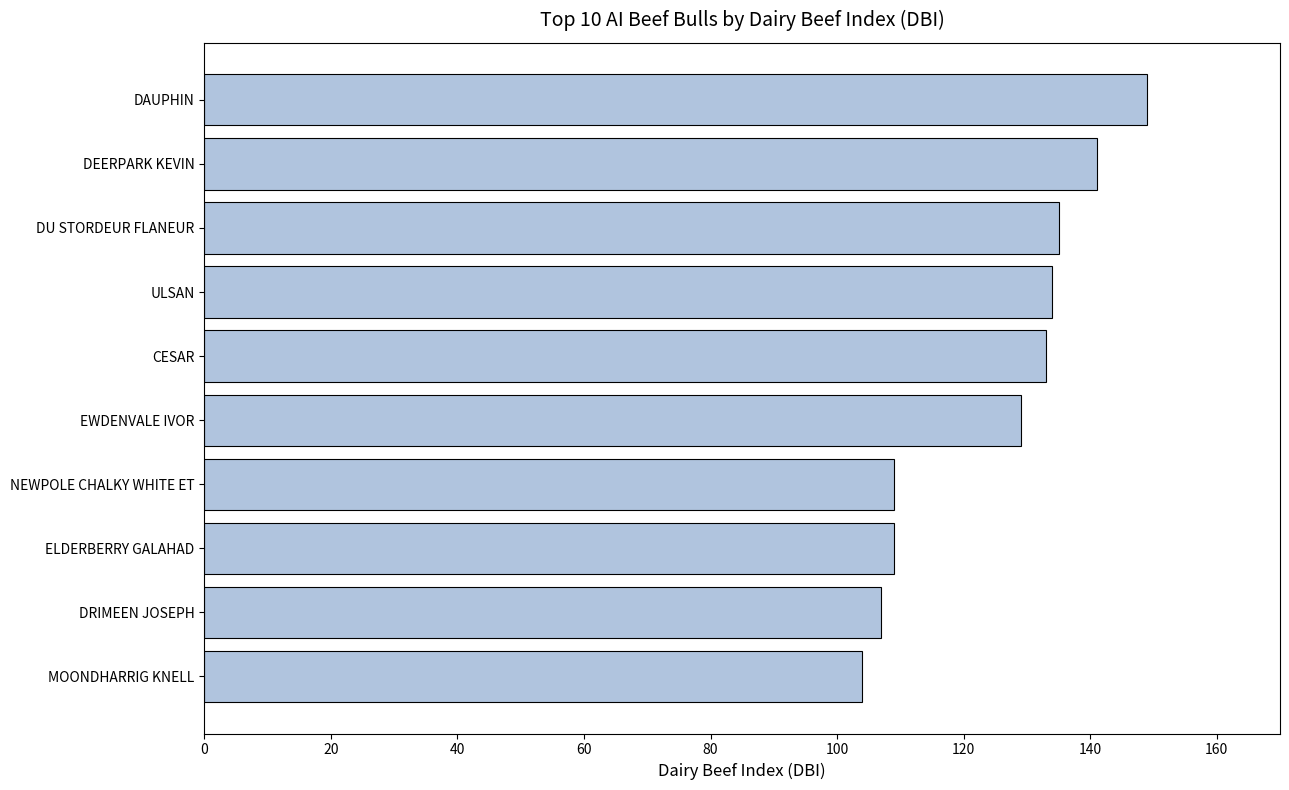

Where is the data nearest to the value 126?

EWDENVALE IVOR